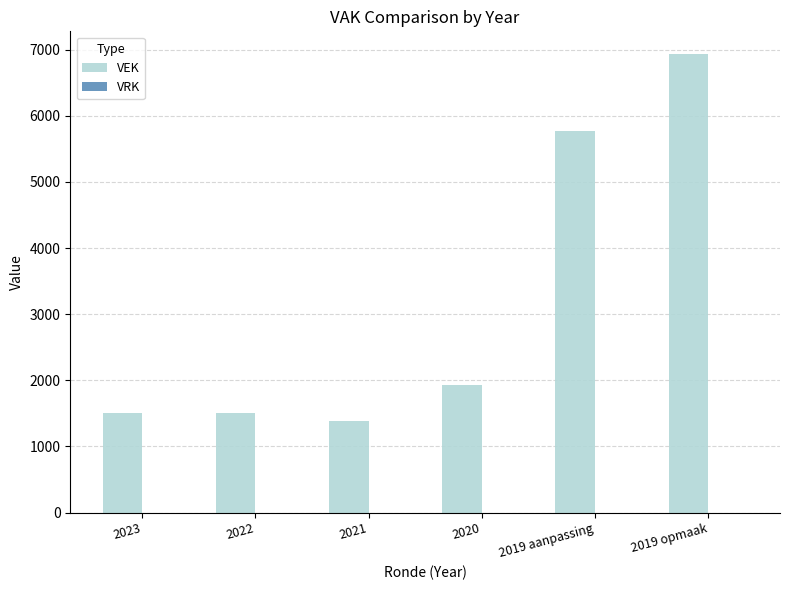

What is the minimum value shown in the chart?

1382